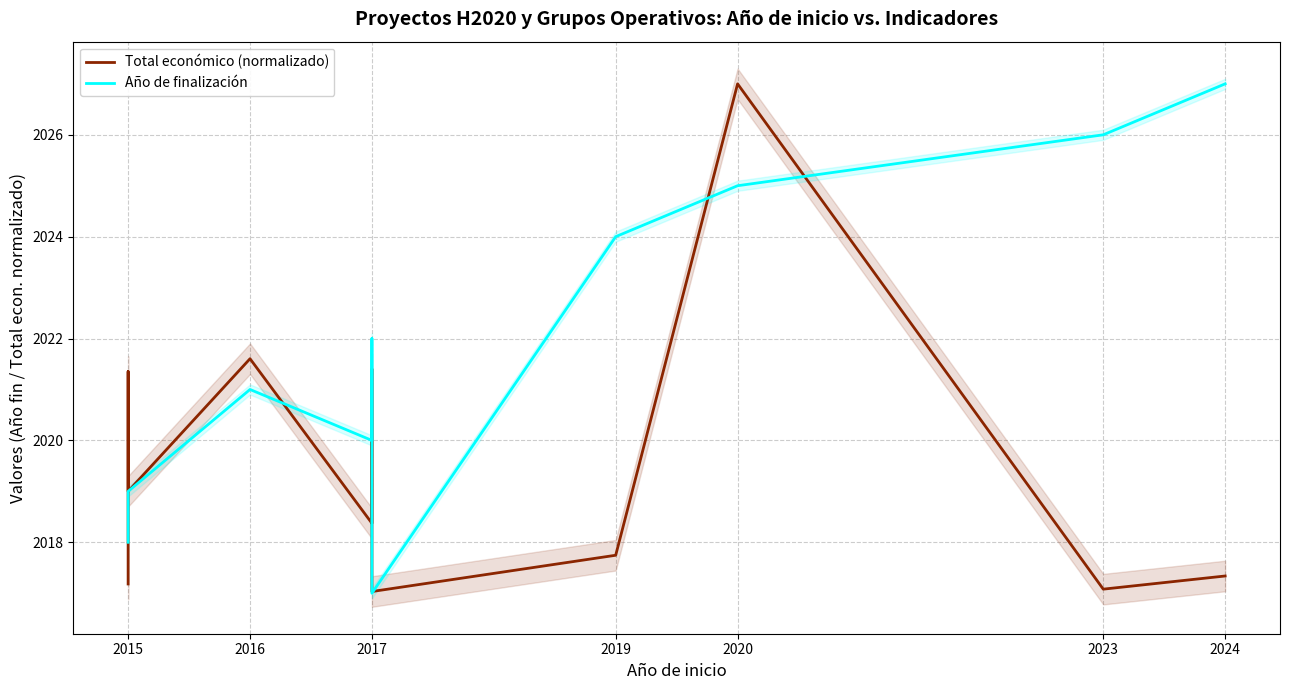

How many data points in Total económico (normalizado) are above 2018?

6